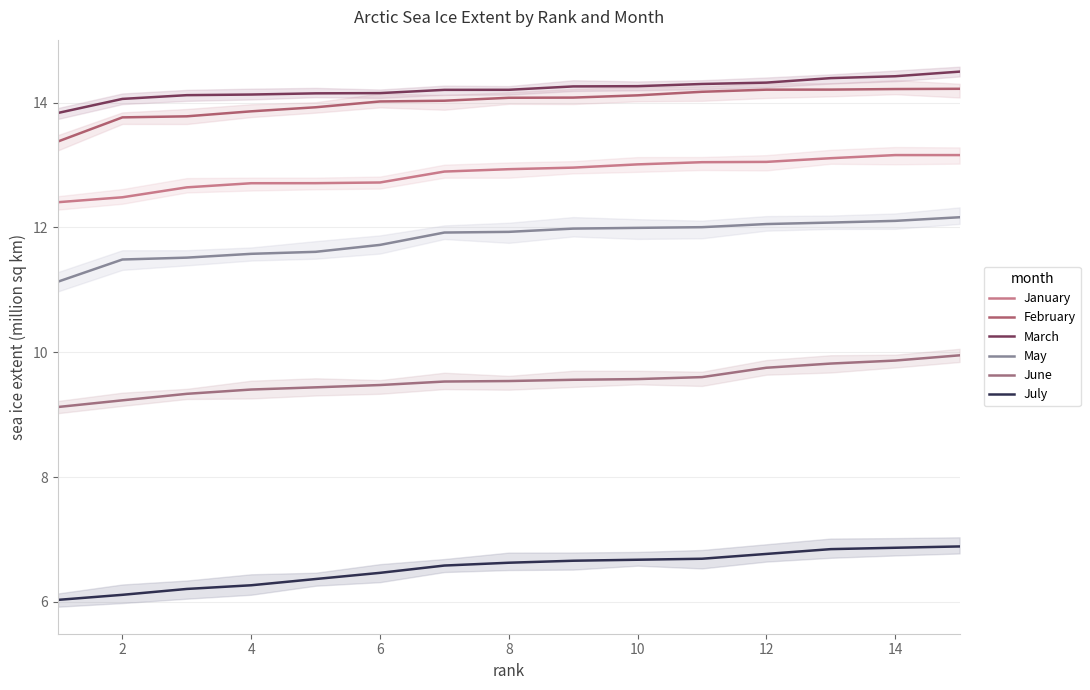

True or false: February and January cross at least once.

False